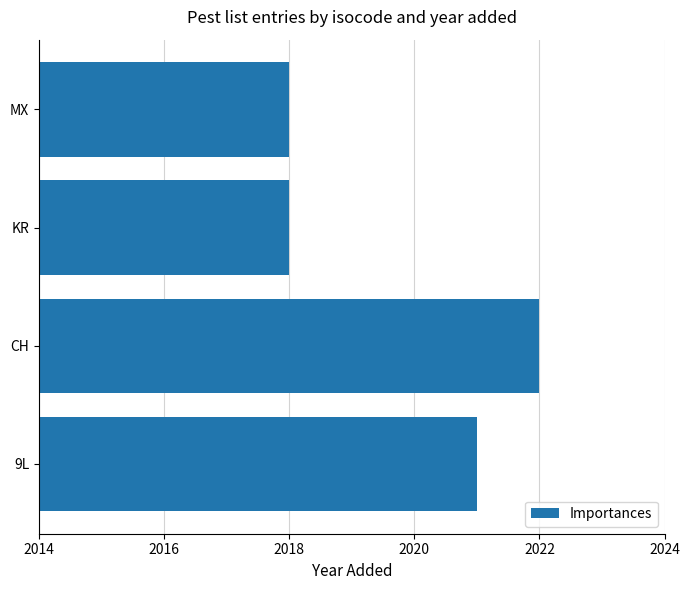

The value at KR is 2018. True or false?

True